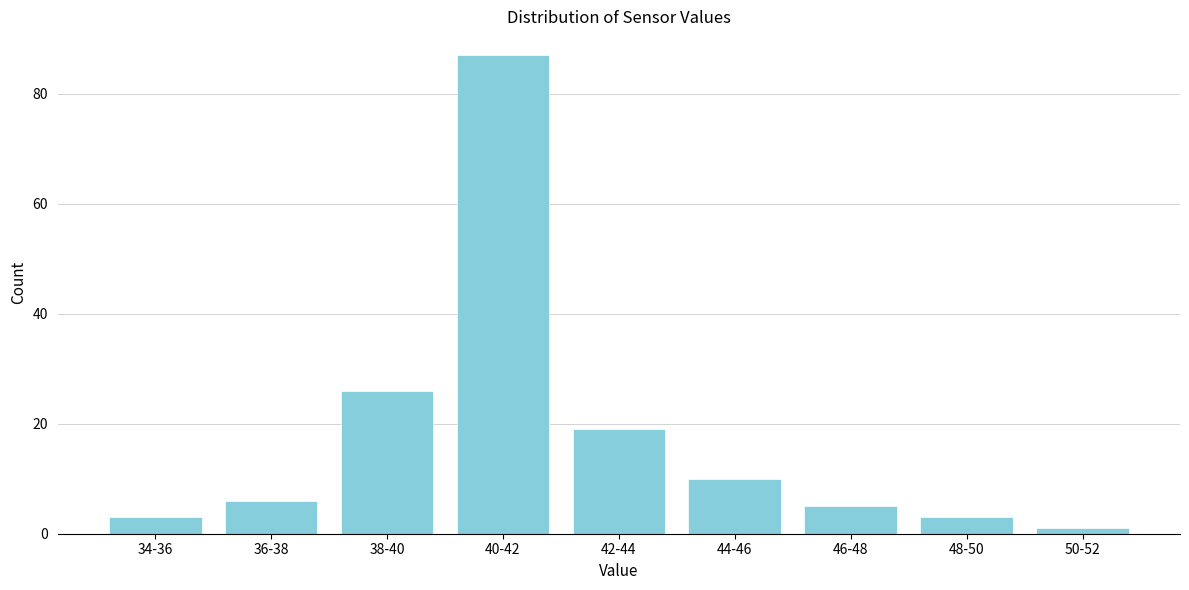

Reading left to right, what are all the values shown in this chart?

34-36=3	36-38=6	38-40=26	40-42=87	42-44=19	44-46=10	46-48=5	48-50=3	50-52=1